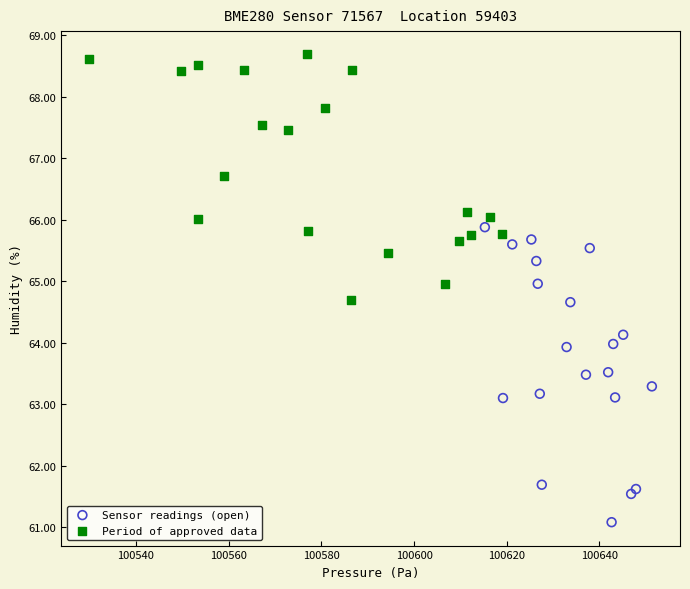

Which series reaches the maximum Y coordinate?

Period of approved data